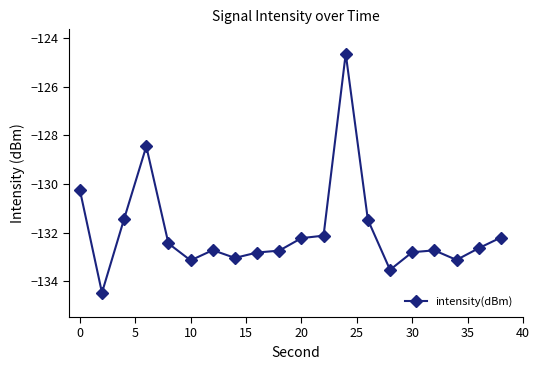

What is the average value?

-131.9